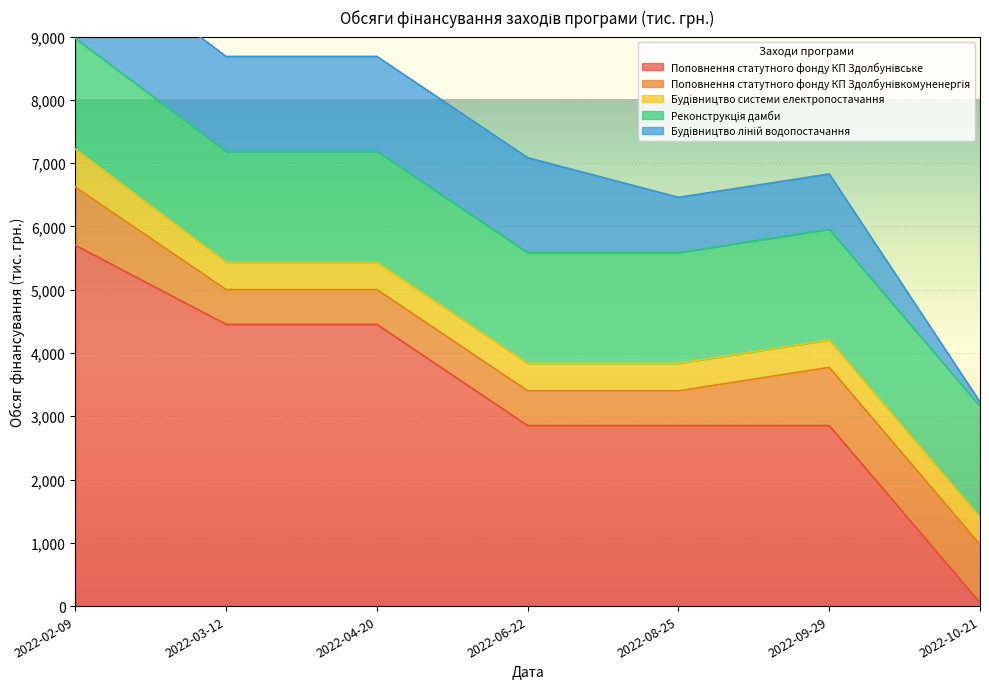

Is the value of Реконструкція дамби at 2022-08-25 greater than the value of Будівництво системи електропостачання at 2022-03-12?

Yes